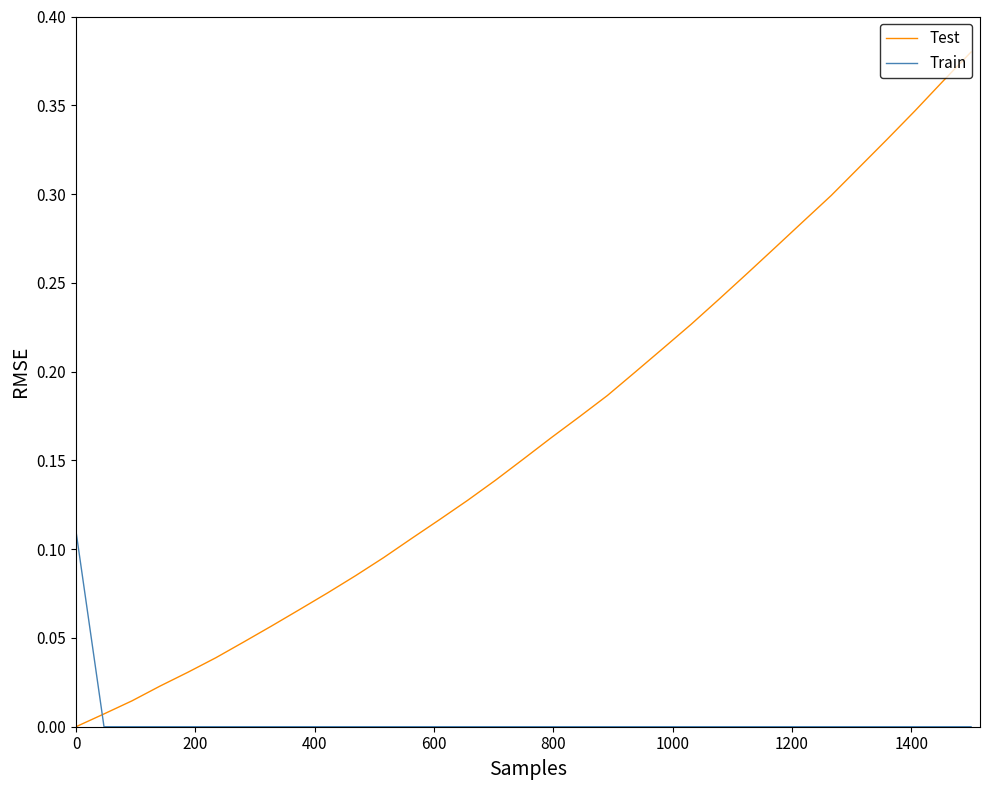

How many lines are shown in the chart?

2